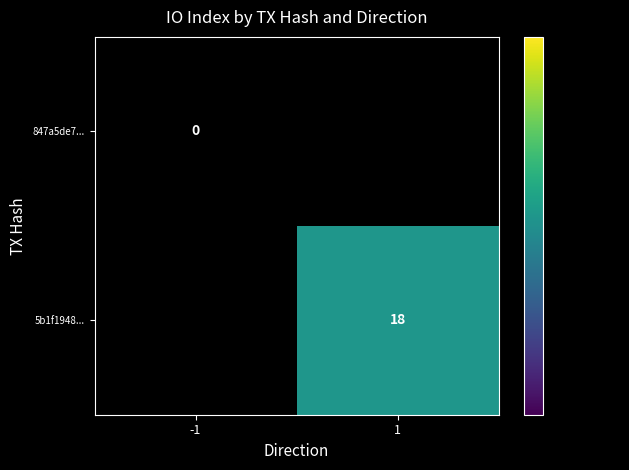

Between -1 and 1, which is larger?

-1